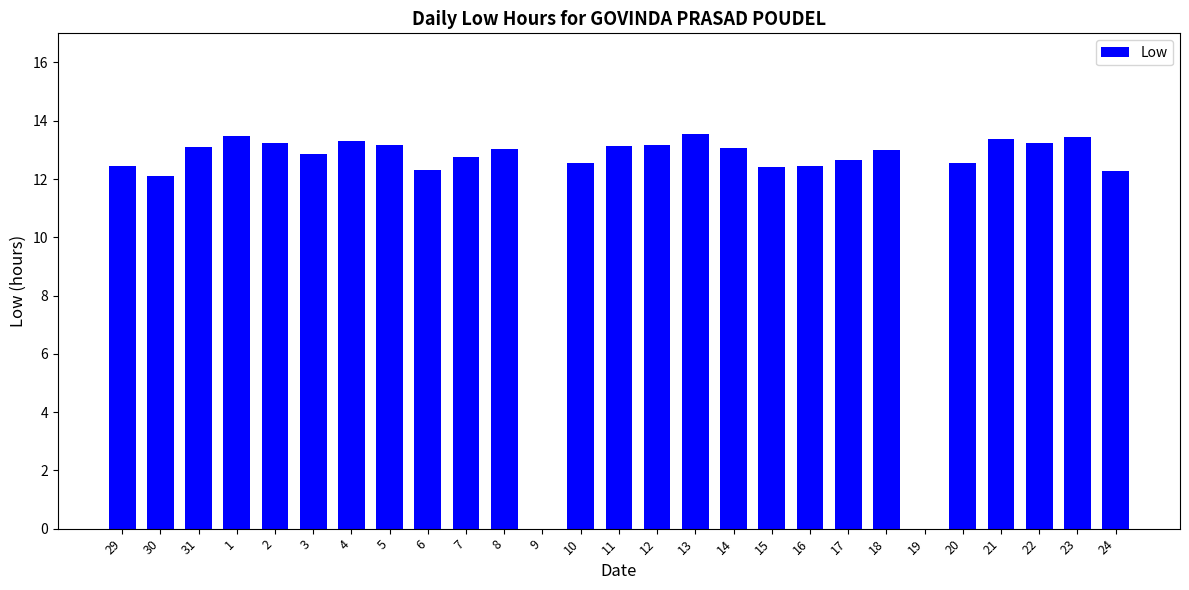

The value at 31 is 13.1. True or false?

True